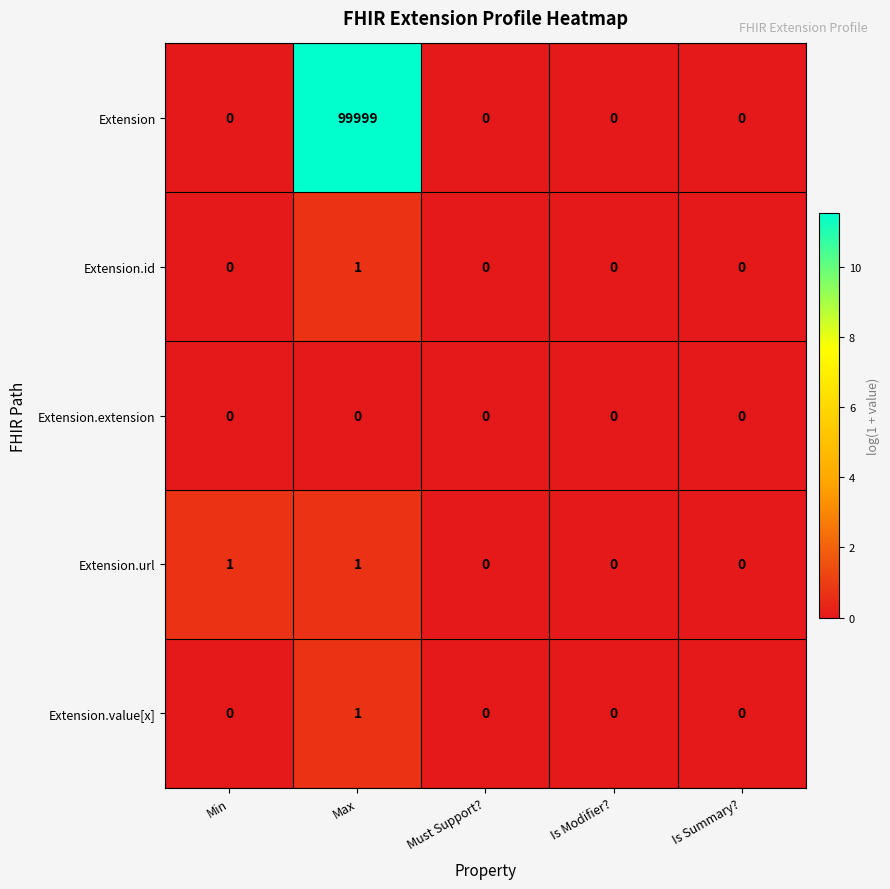

Is it true that Extension.url equals 0 at Is Summary??

True